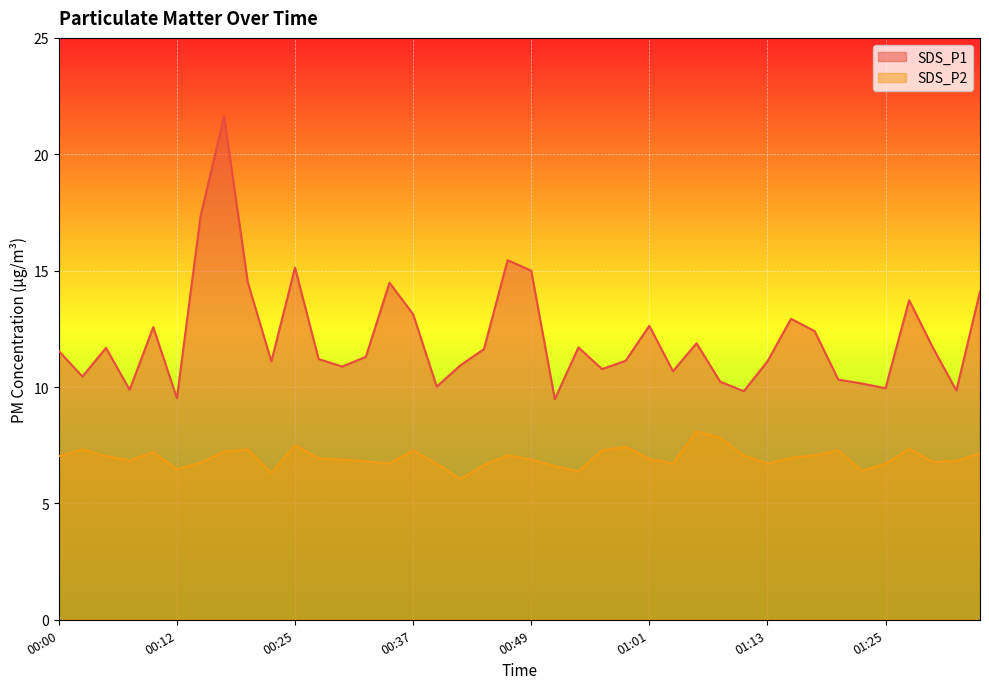

Between 00:10 and 00:34, which series saw the biggest shift?

SDS_P1